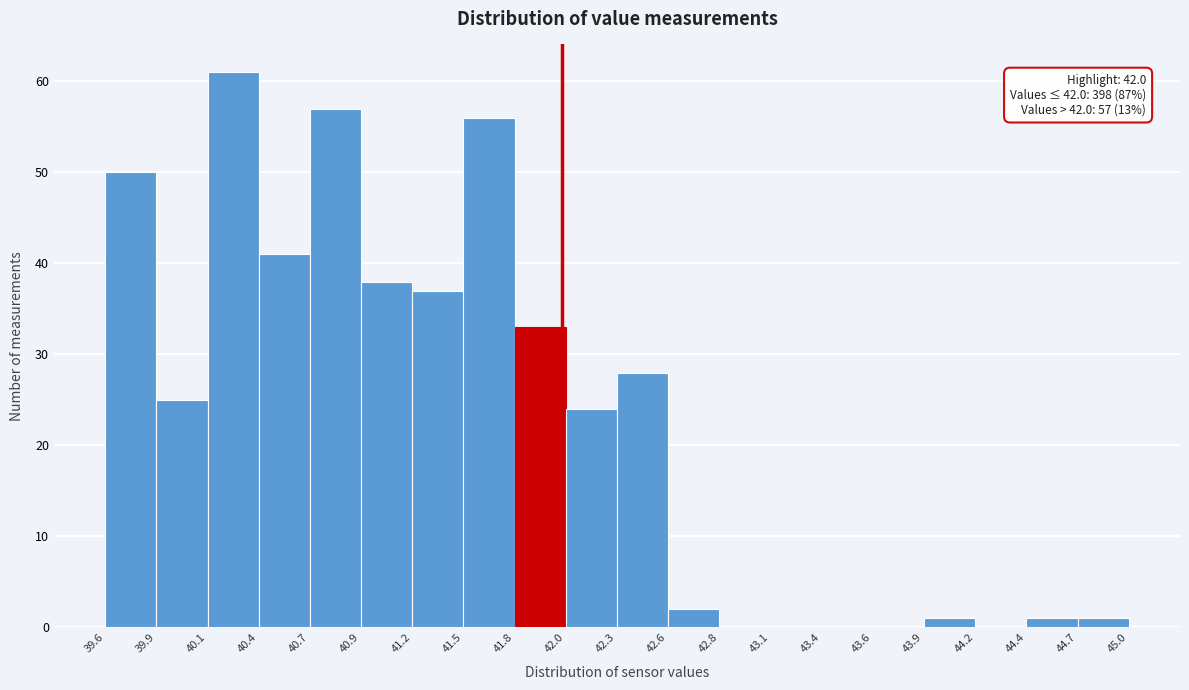

Which range on the x-axis has the tallest bar?

40.1 to 40.4